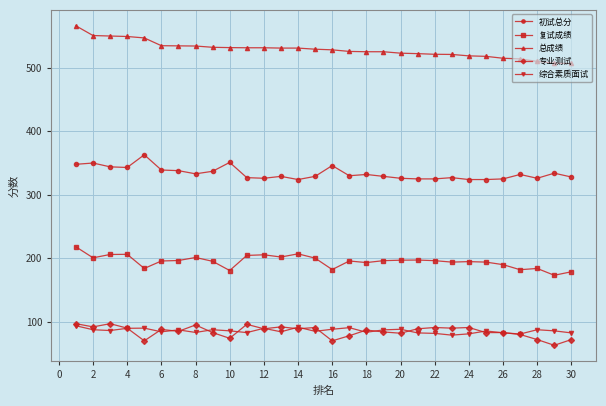

True or false: 综合素质面试 has more than 2 interior local peaks.

True